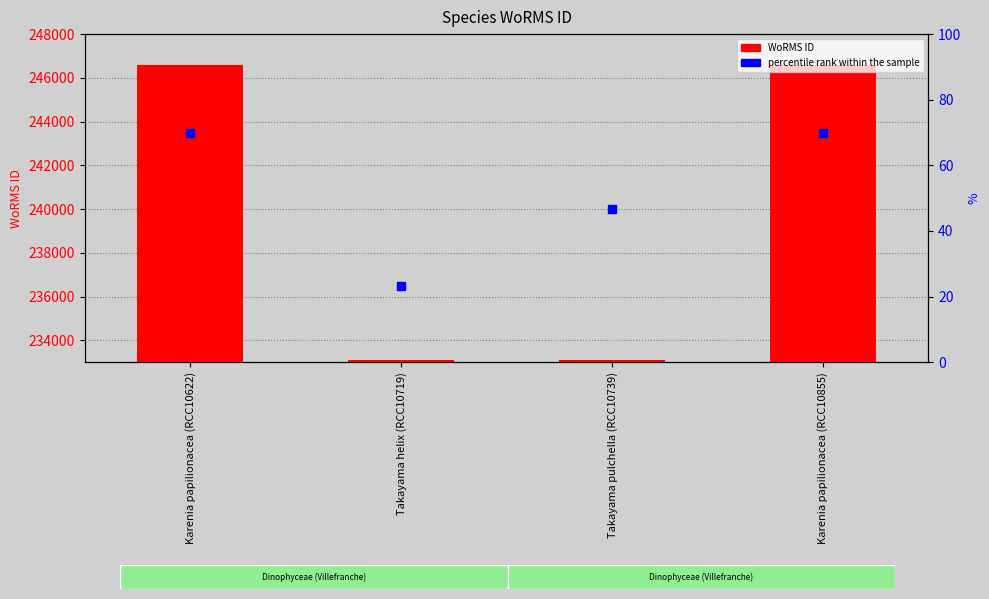

What are all the series names shown in the legend?

WoRMS ID, percentile rank within the sample